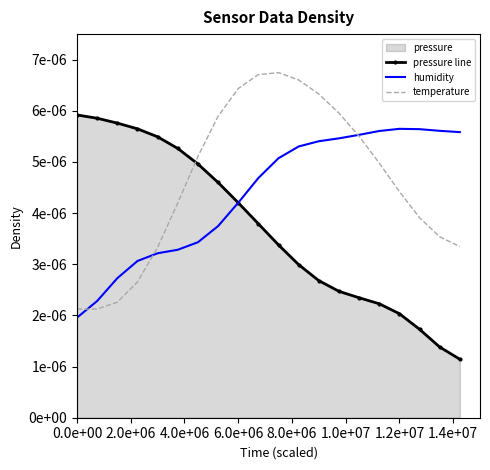

The temperature series shows 0.0 at 4.0e+06. True or false?

False